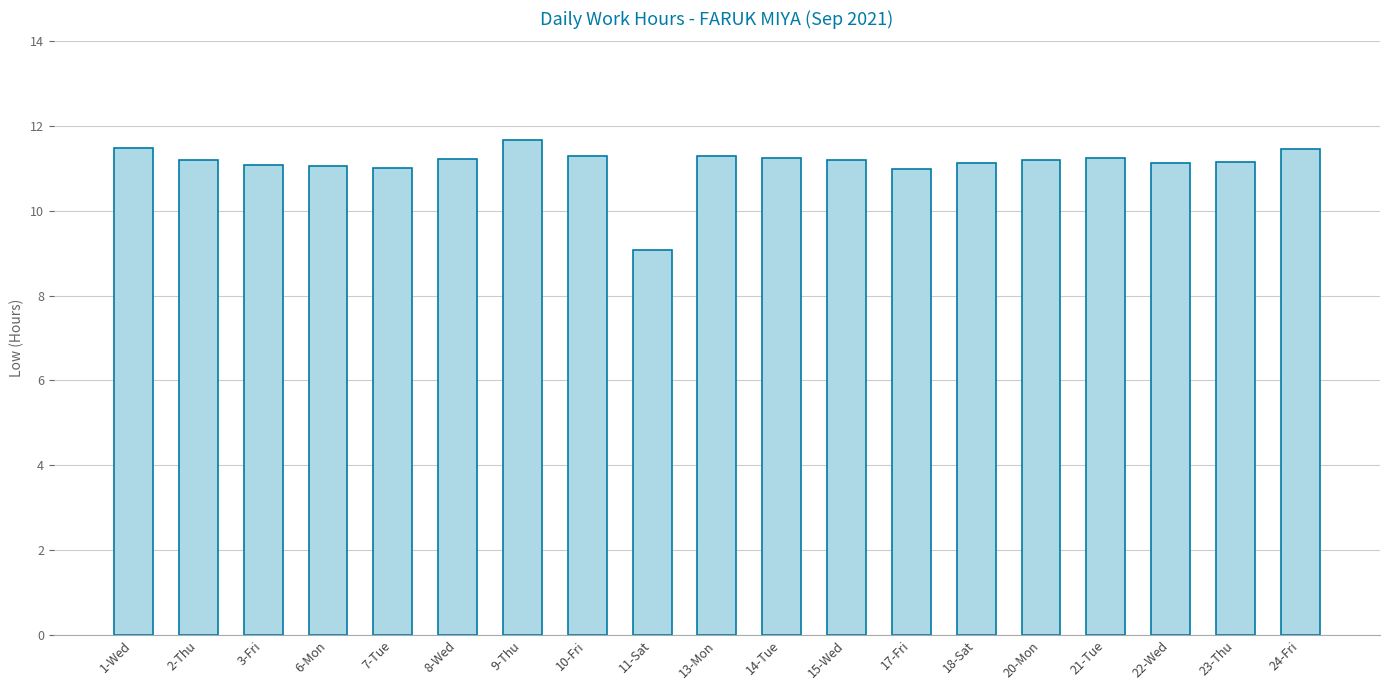

Does the chart contain stacked bars?

No